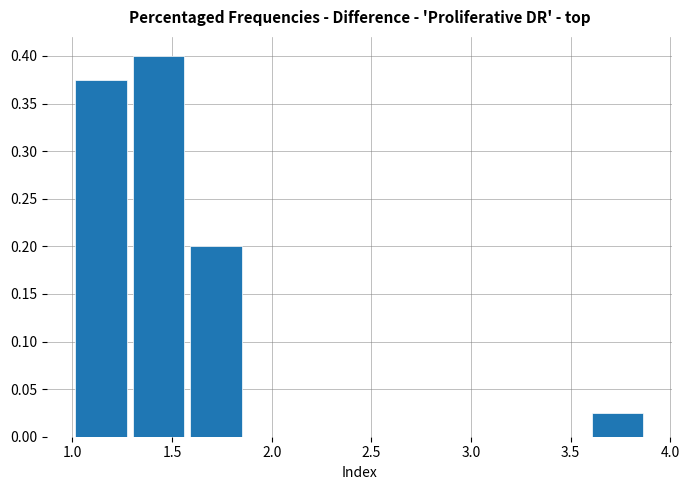

Reading left to right, transcribe this chart: for each bar, give the range it covers on the x-axis and its height. Neither the bar edges nor the heights are printed on the chart, so give them approximately, as read against the axes.

1.00 to 1.30: 0.375
1.30 to 1.60: 0.400
1.60 to 1.85: 0.200
1.85 to 2.15: 0
2.15 to 2.45: 0
2.45 to 2.75: 0
2.75 to 3.00: 0
3.00 to 3.30: 0
3.30 to 3.60: 0
3.60 to 3.90: 0.025